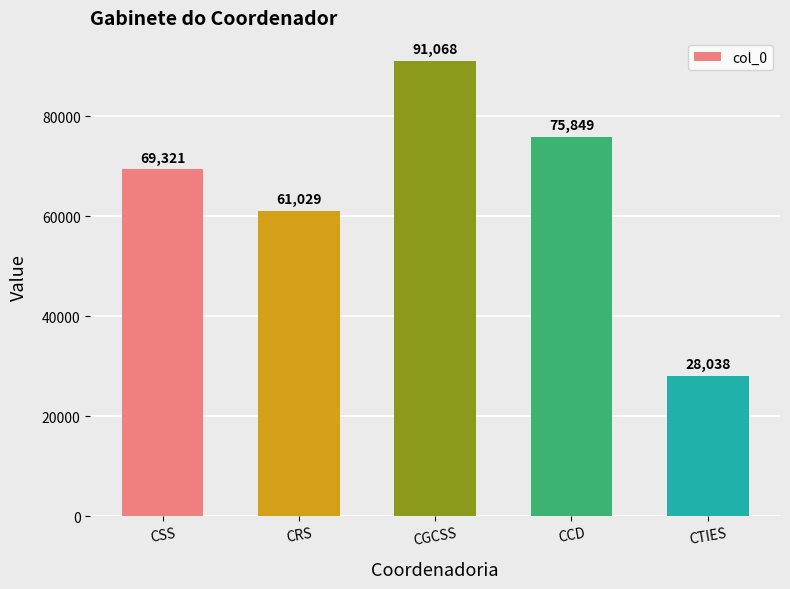

List the labels in order of value, smallest first.

CTIES, CRS, CSS, CCD, CGCSS